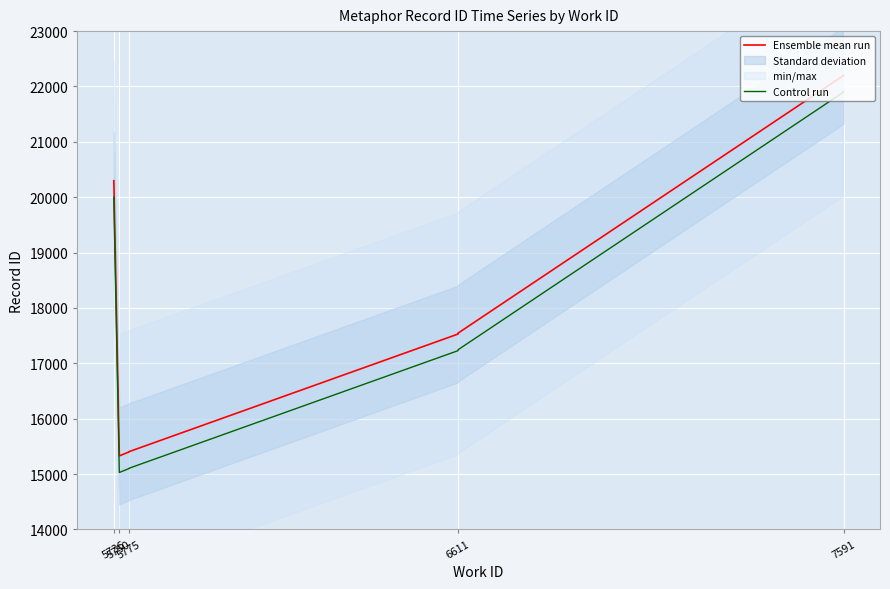

The Ensemble mean run series shows 8781 at 7591. True or false?

False